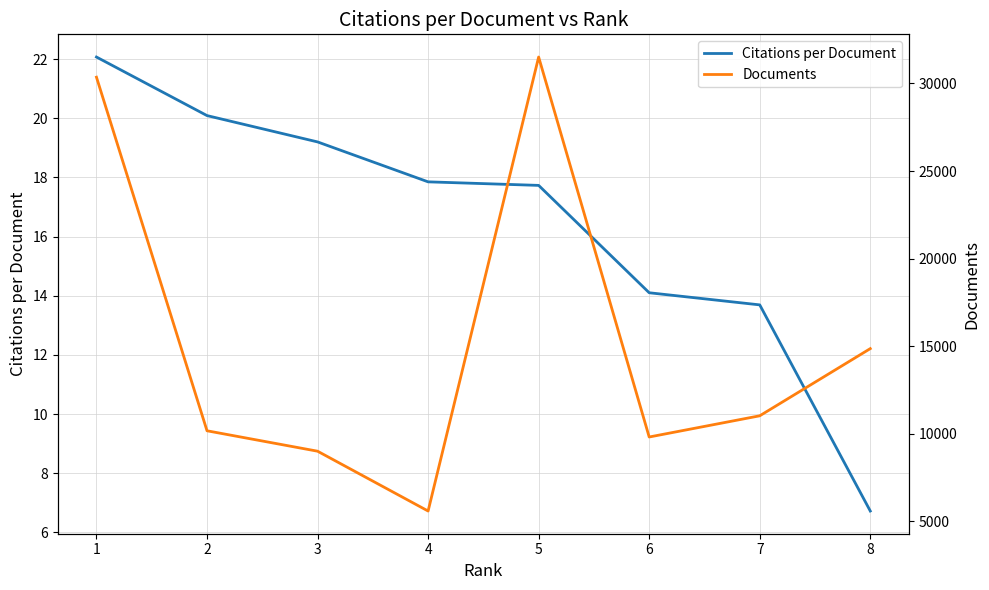

What is the value of the Documents point at the 2nd from the left?

10167.0